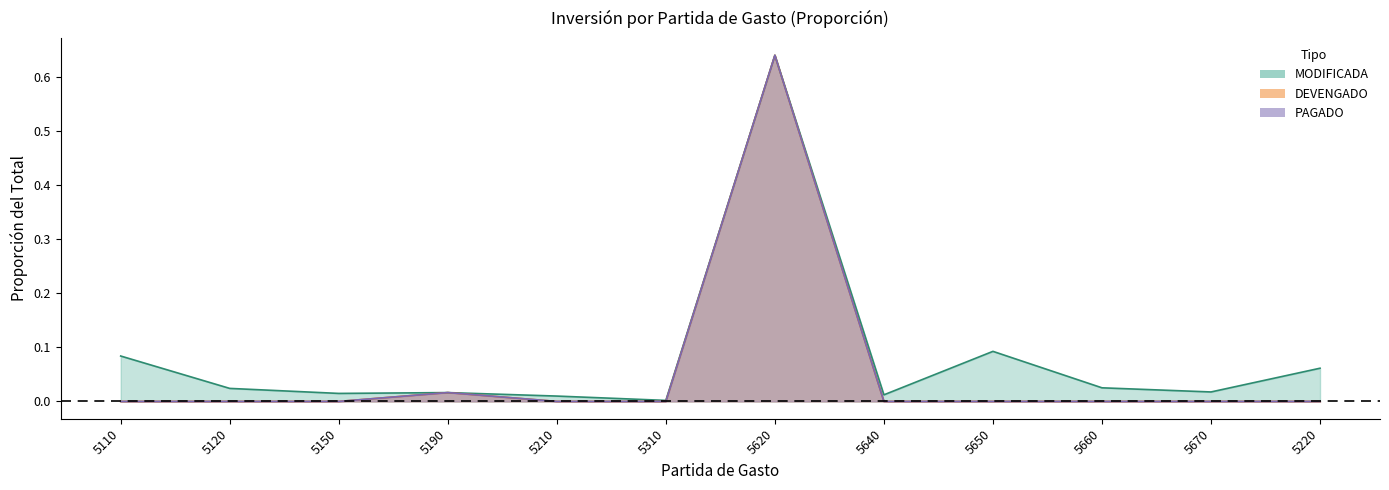

What are all the series names shown in the legend?

MODIFICADA, DEVENGADO, PAGADO